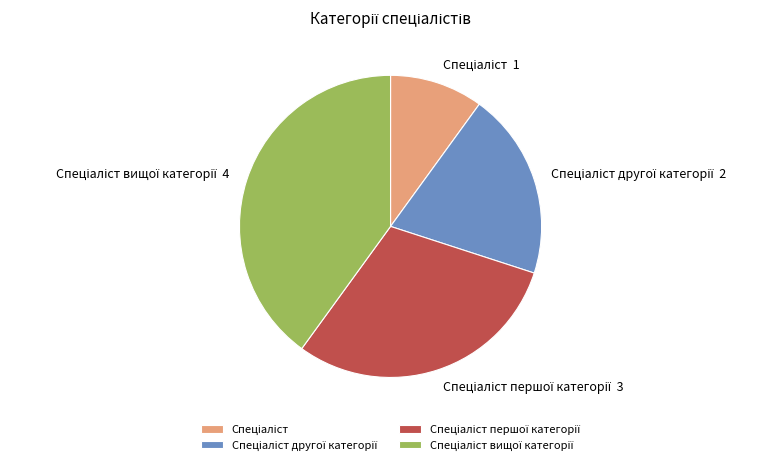

Does any single category account for the majority?

No